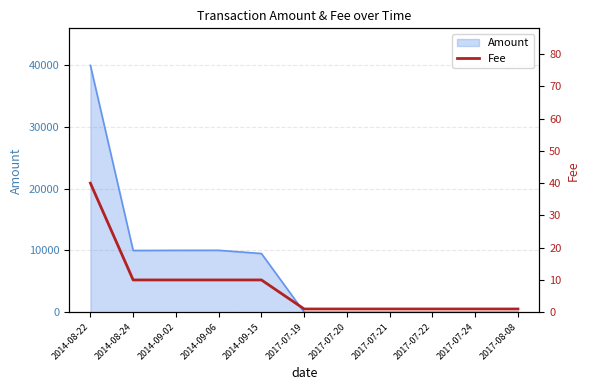

What is the value of the 9th point from the left?

1